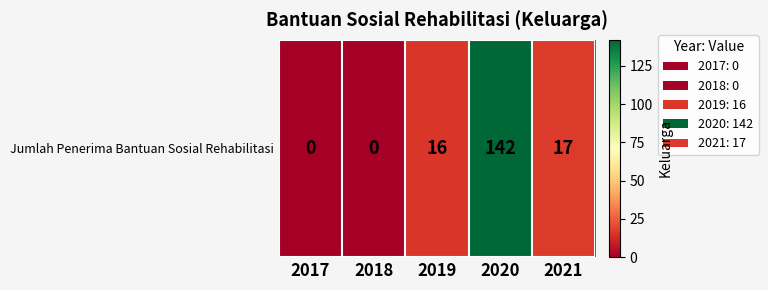

What is the sum of all values?

175